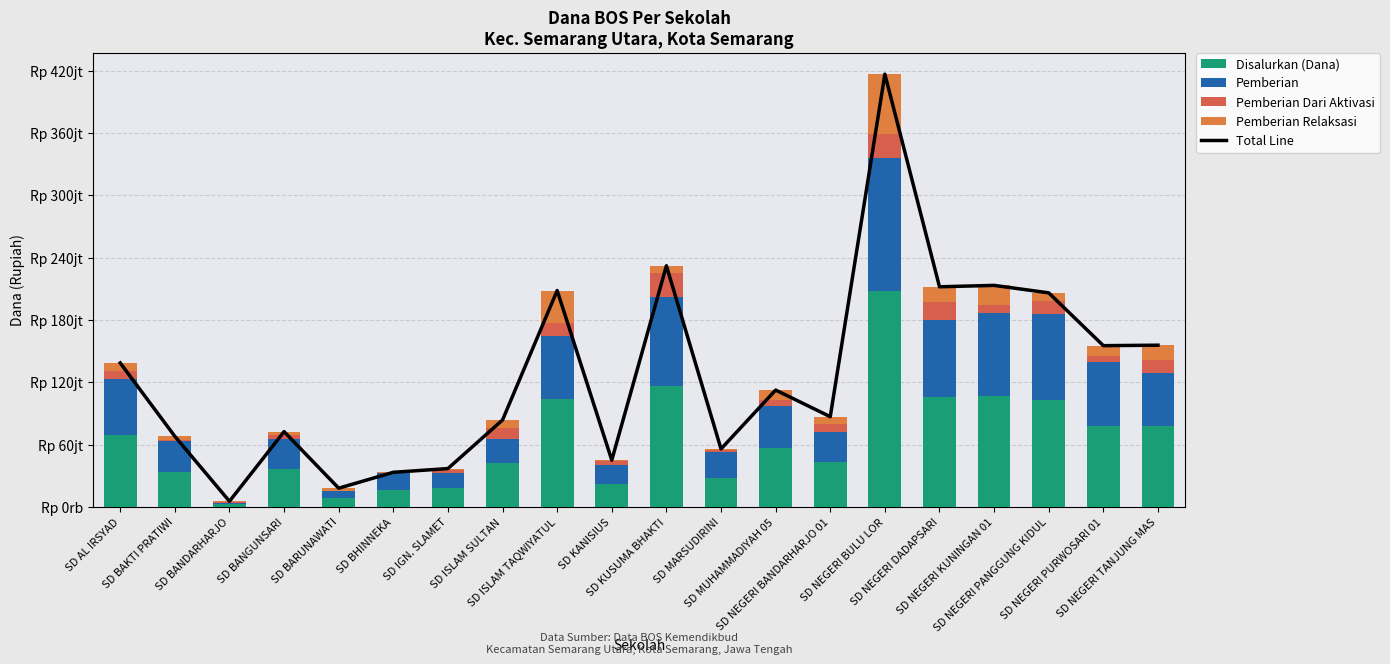

Read the Pemberian Relaksasi value at SD ISLAM TAQWIYATUL, to the nearest 10.

31275000